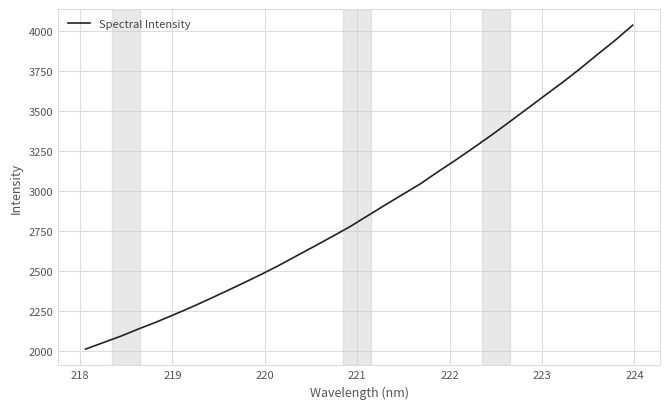

What is the maximum value shown in the chart?

4035.6